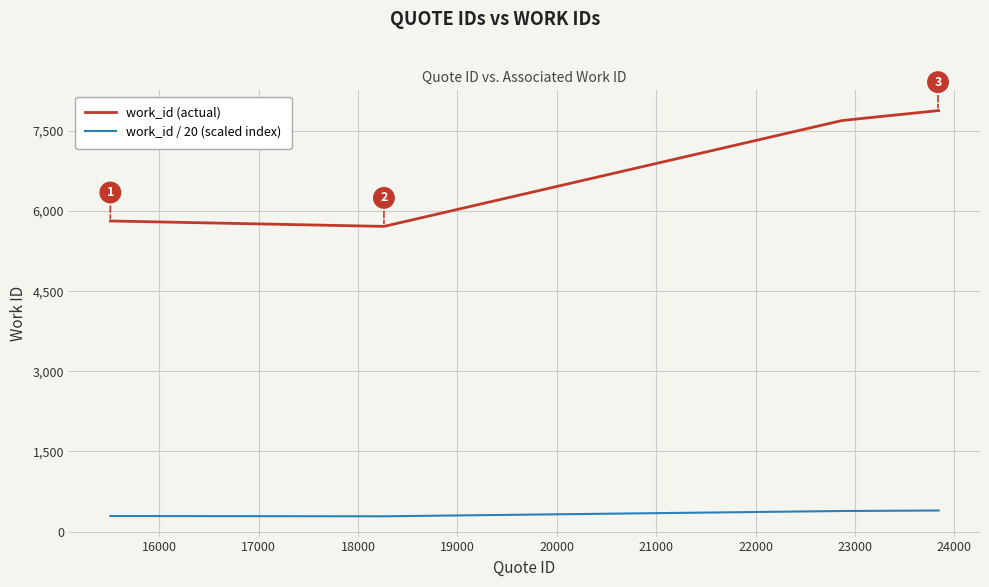

What is the greatest value displayed?

7879.0